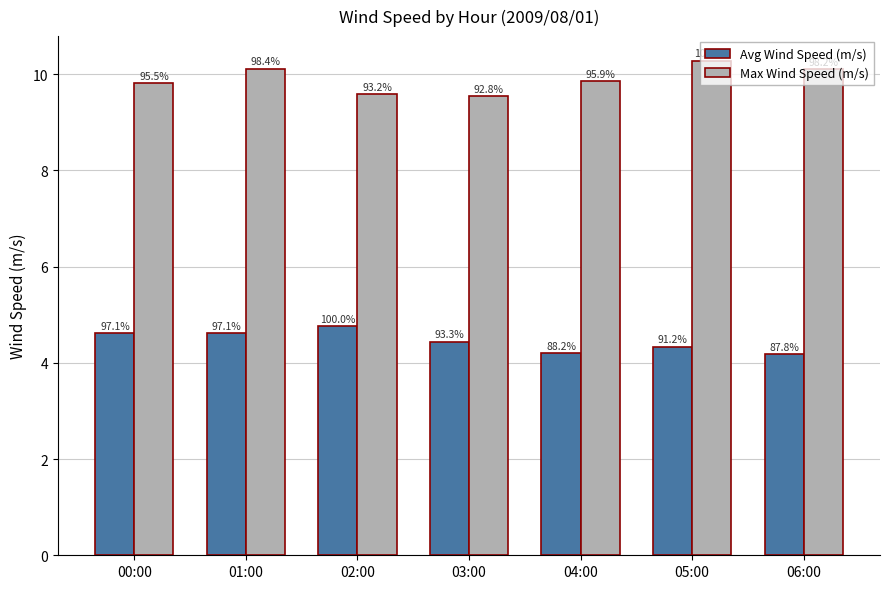

What are all the series names shown in the legend?

Avg Wind Speed (m/s), Max Wind Speed (m/s)